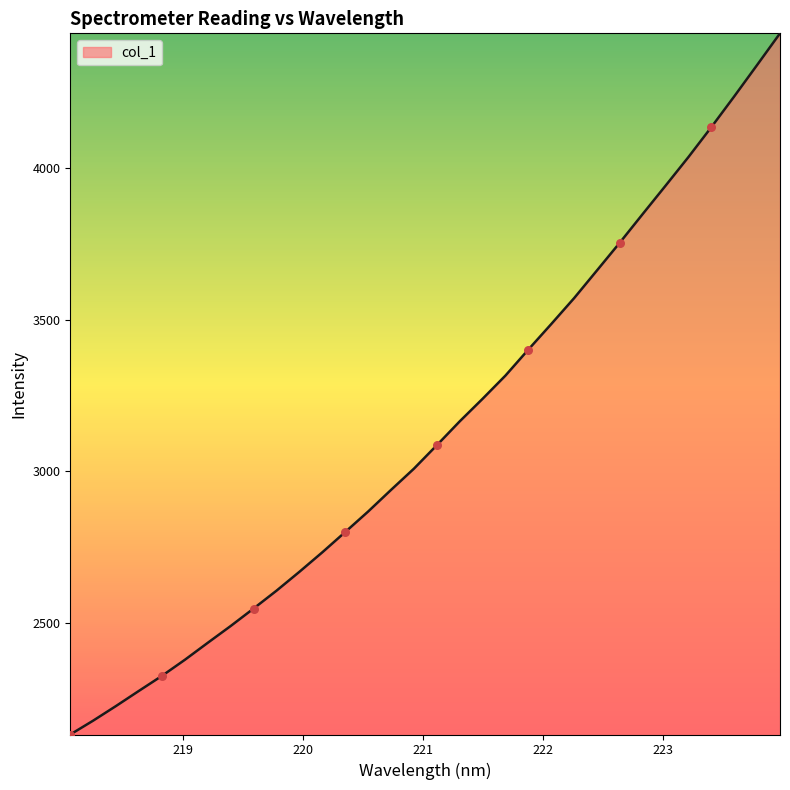

What is the minimum value shown in the chart?

2132.5